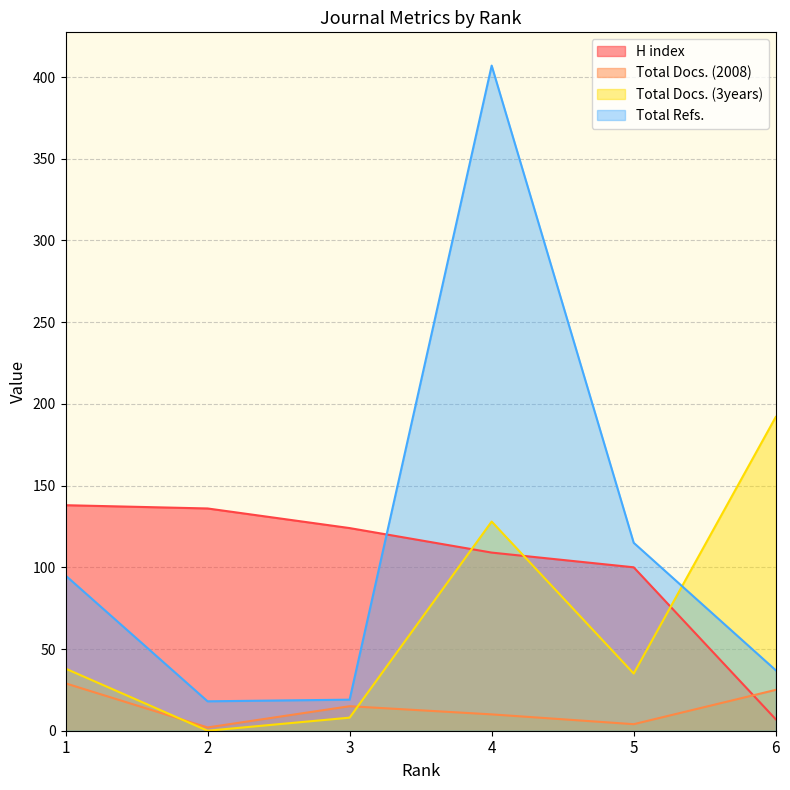

Where is the first local minimum for Total Docs. (3years)?

2